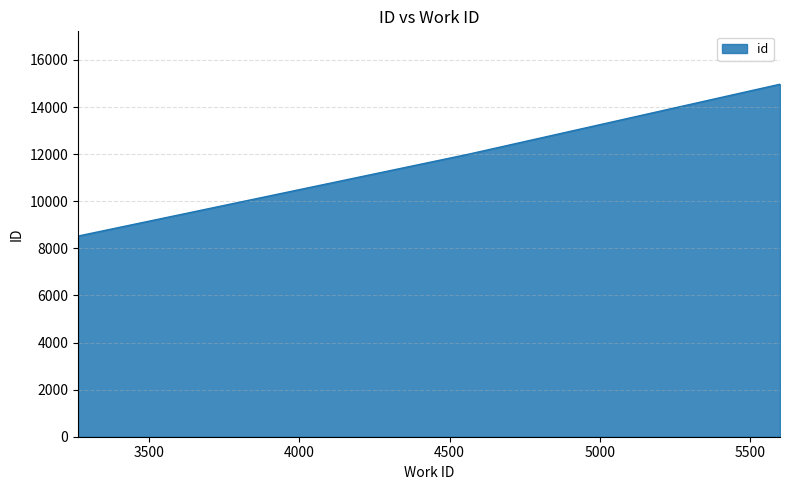

What is the average value?

11832